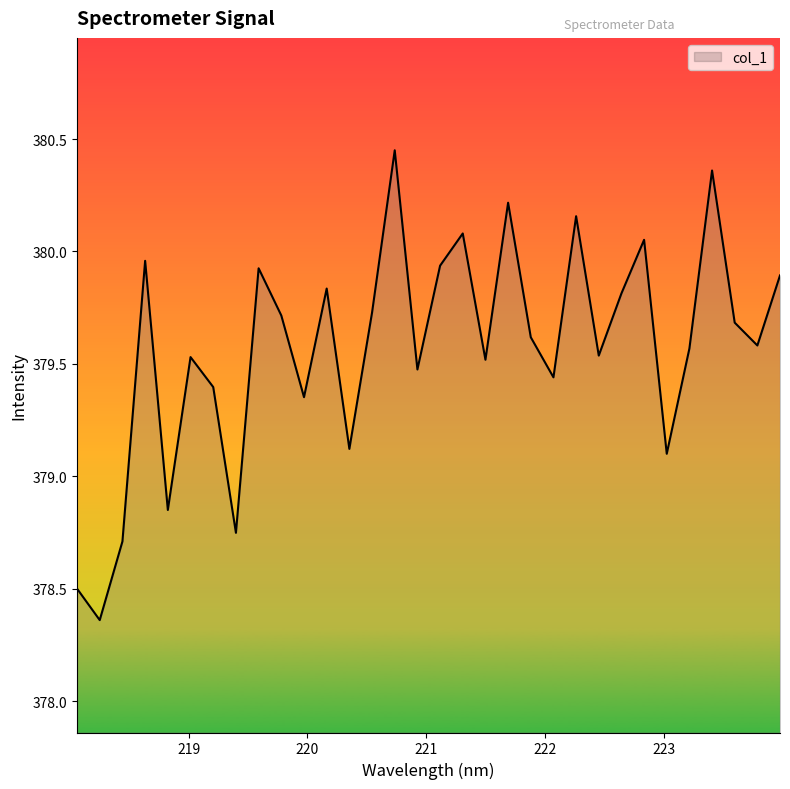

How many lines are shown in the chart?

1